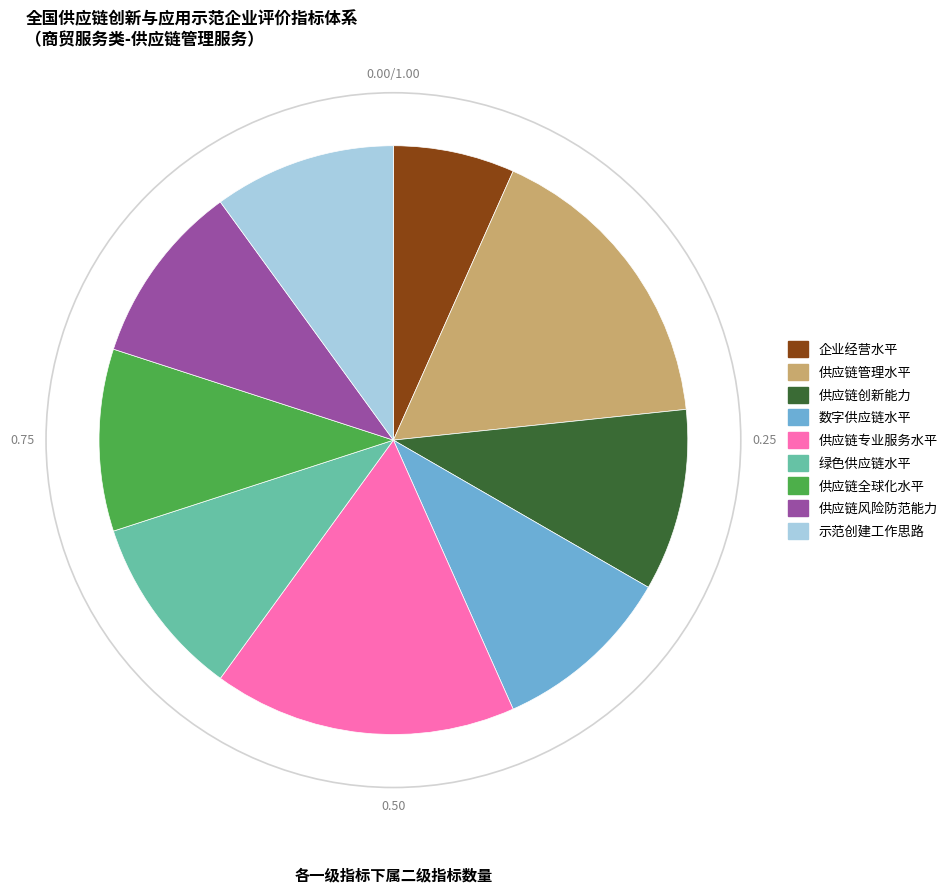

Which slice is the smallest?

企业经营水平